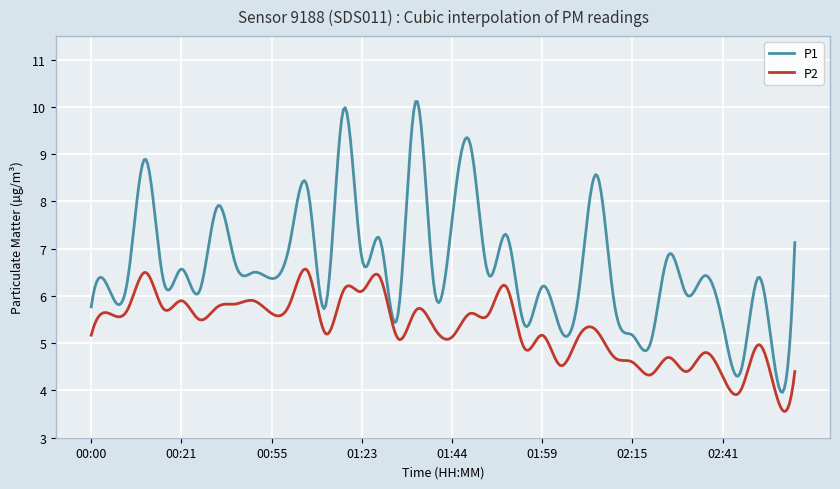

What is the maximum value for P2?

6.6